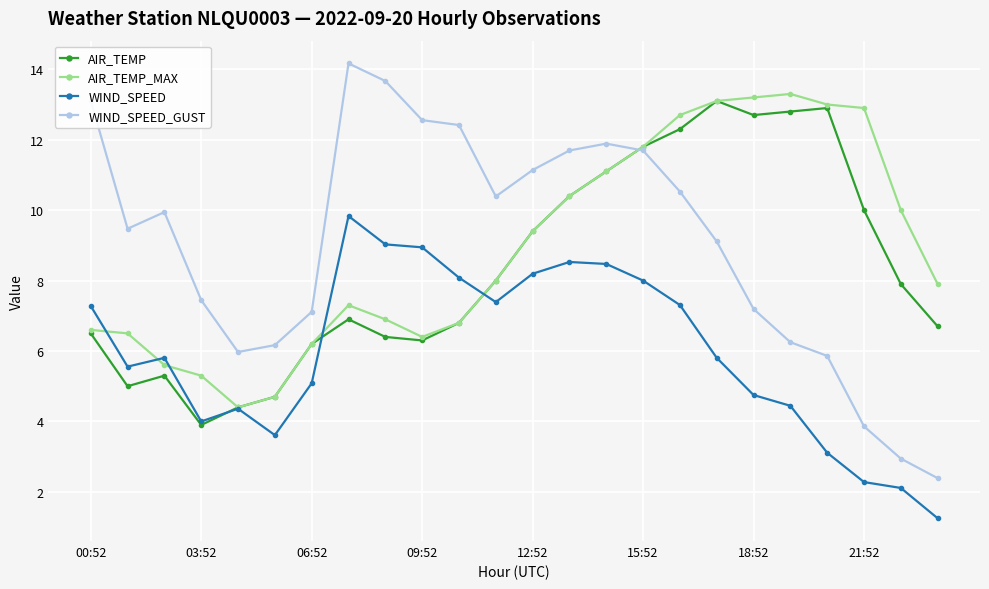

What are all the series names shown in the legend?

AIR_TEMP, AIR_TEMP_MAX, WIND_SPEED, WIND_SPEED_GUST